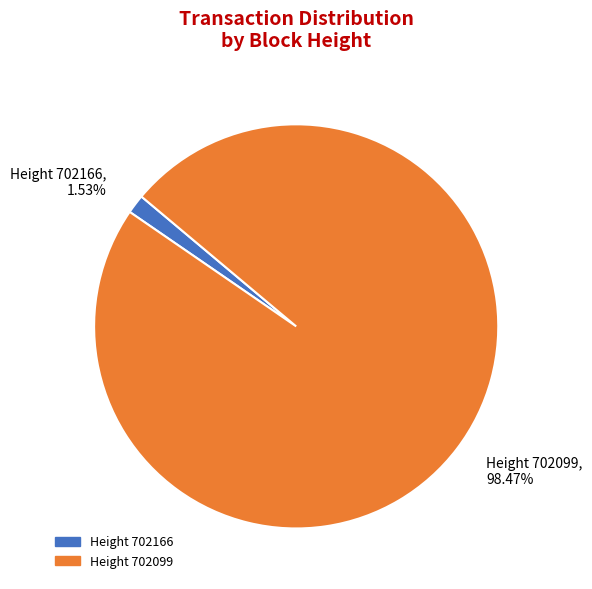

Between Height 702166, 1.53% and Height 702099, 98.47%, which is larger?

Height 702099, 98.47%